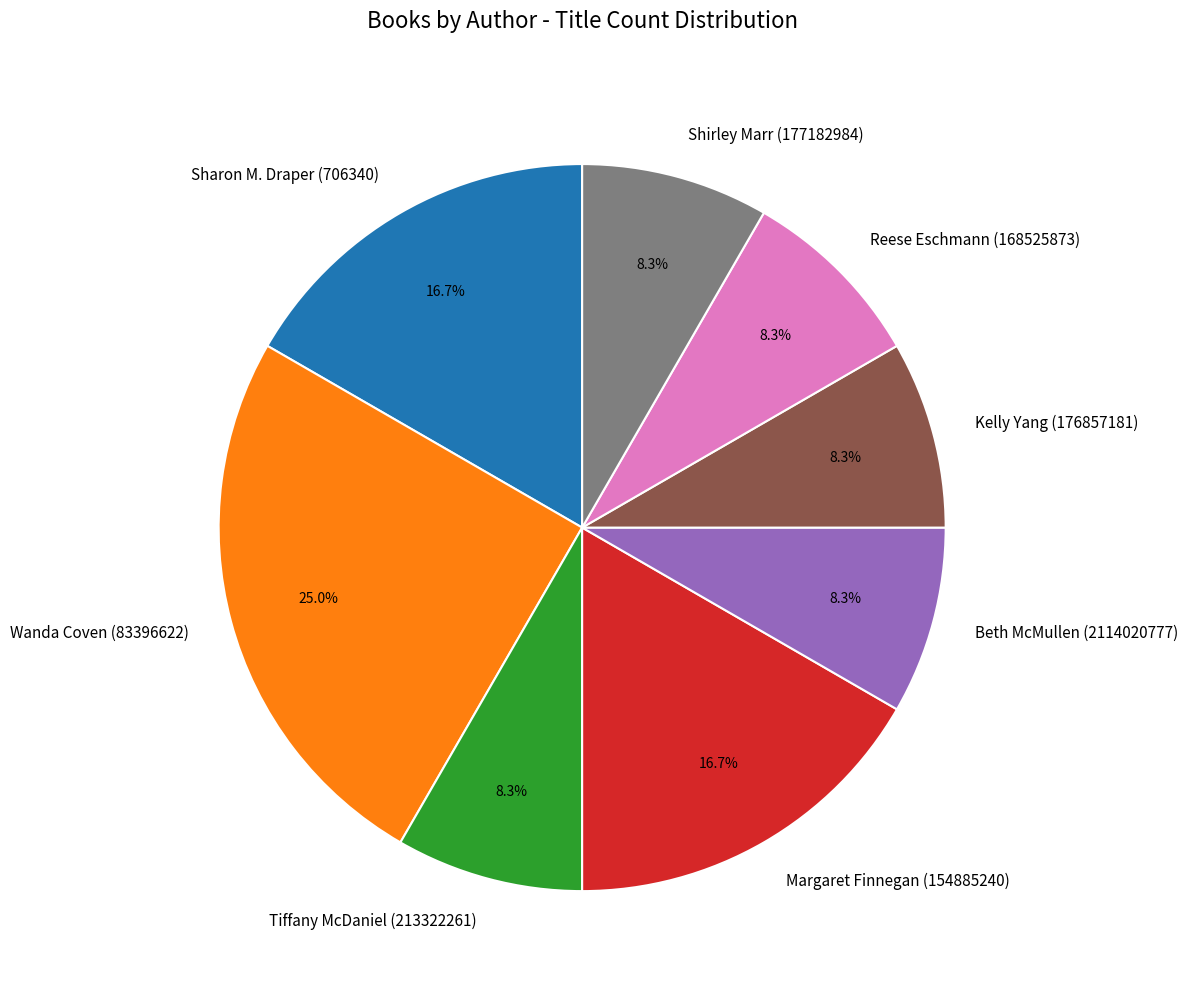

Which category has the biggest portion of the pie?

Wanda Coven (83396622)